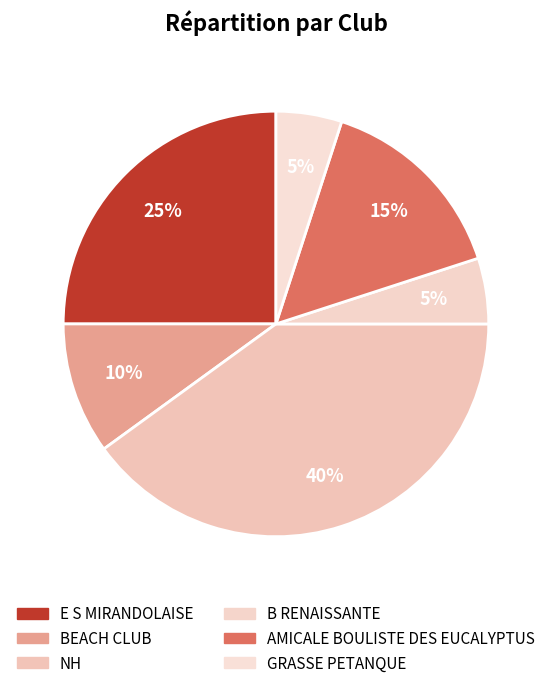

Is it true that E S MIRANDOLAISE is 34% of the pie?

False